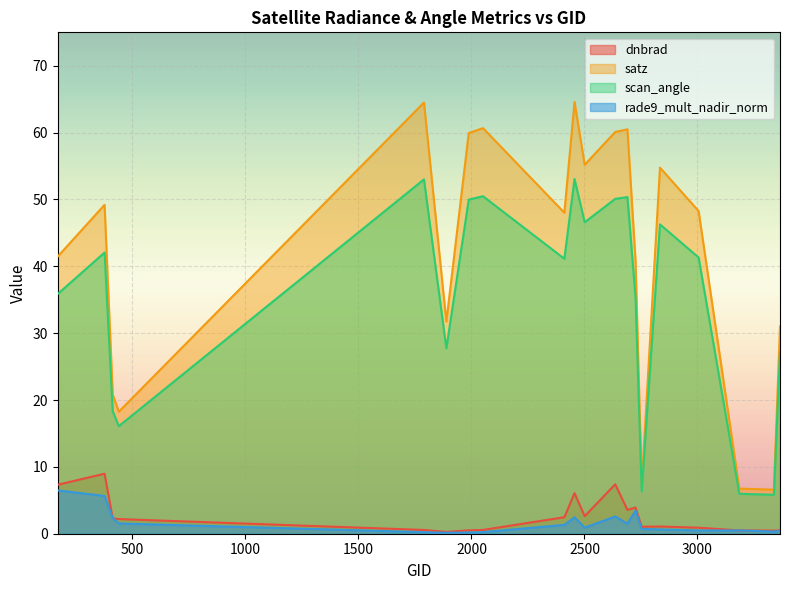

Reading left to right, transcribe all the data shown in this chart.

dnbrad: 170=7.3	377=9.0	413=2.3	440=2.2	1790=0.6	1889=0.3	1988=0.5	2051=0.6	2411=2.5	2456=6.1	2501=2.6	2636=7.4	2690=3.6	2726=3.9	2753=1.0	2834=1.1	3005=0.9	3185=0.5	3338=0.5	3365=0.5
satz: 170=41.5	377=49.2	413=20.8	440=18.3	1790=64.5	1889=31.7	1988=59.9	2051=60.7	2411=48.0	2456=64.6	2501=55.2	2636=60.1	2690=60.5	2726=40.8	2753=7.2	2834=54.8	3005=48.3	3185=6.7	3338=6.6	3365=31.0
scan_angle: 170=35.9	377=42.1	413=18.3	440=16.1	1790=53.0	1889=27.7	1988=50.0	2051=50.5	2411=41.1	2456=53.1	2501=46.6	2636=50.1	2690=50.4	2726=35.3	2753=6.3	2834=46.3	3005=41.3	3185=6.0	3338=5.8	3365=27.1
rade9_mult_nadir_norm: 170=6.5	377=5.7	413=2.4	440=1.5	1790=0.2	1889=0.1	1988=0.2	2051=0.2	2411=1.3	2456=2.5	2501=0.9	2636=2.6	2690=1.5	2726=3.5	2753=0.7	2834=0.6	3005=0.5	3185=0.5	3338=0.3	3365=0.5